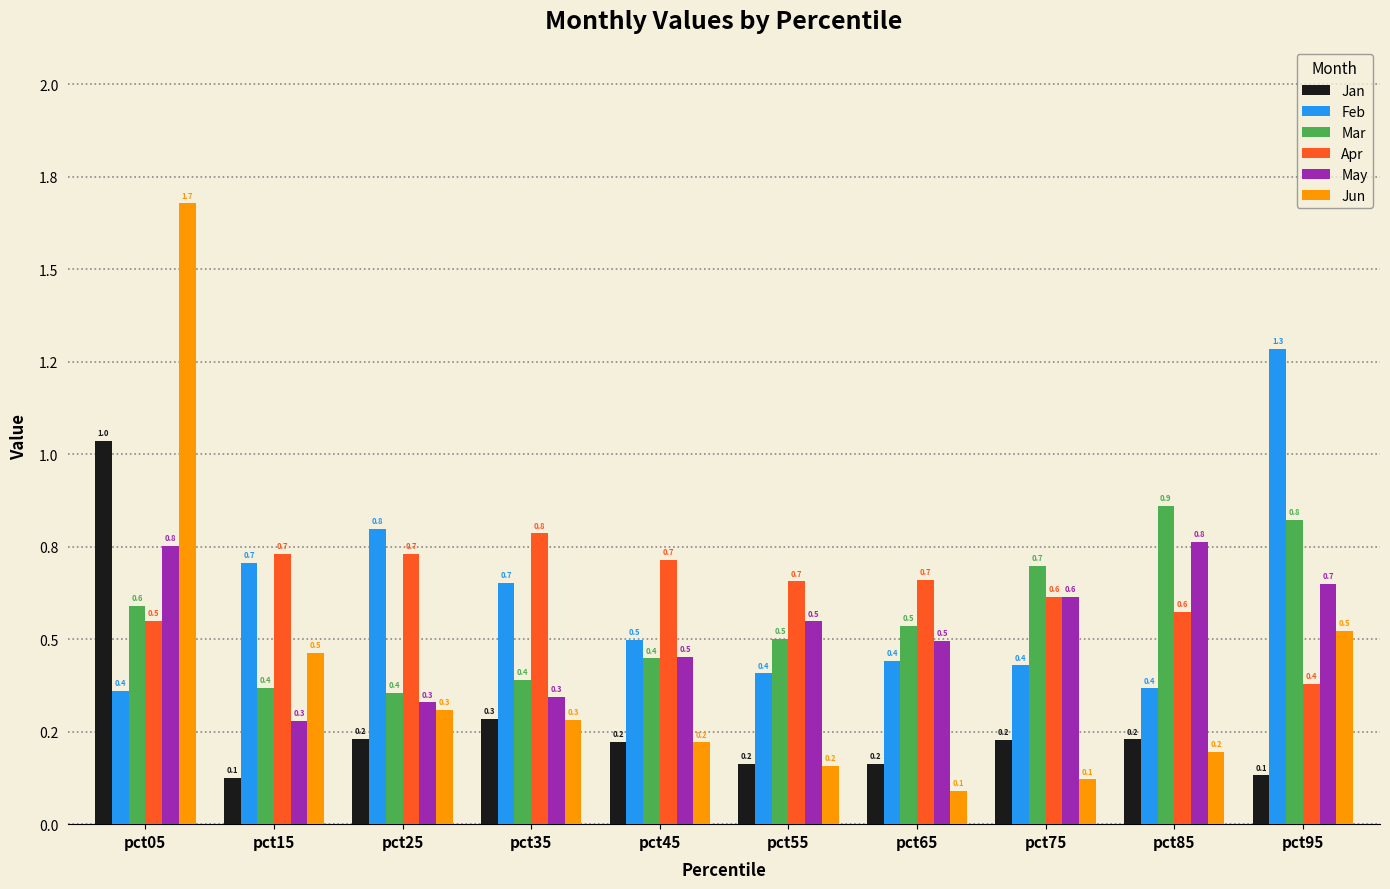

What is the greatest value displayed?

1.7